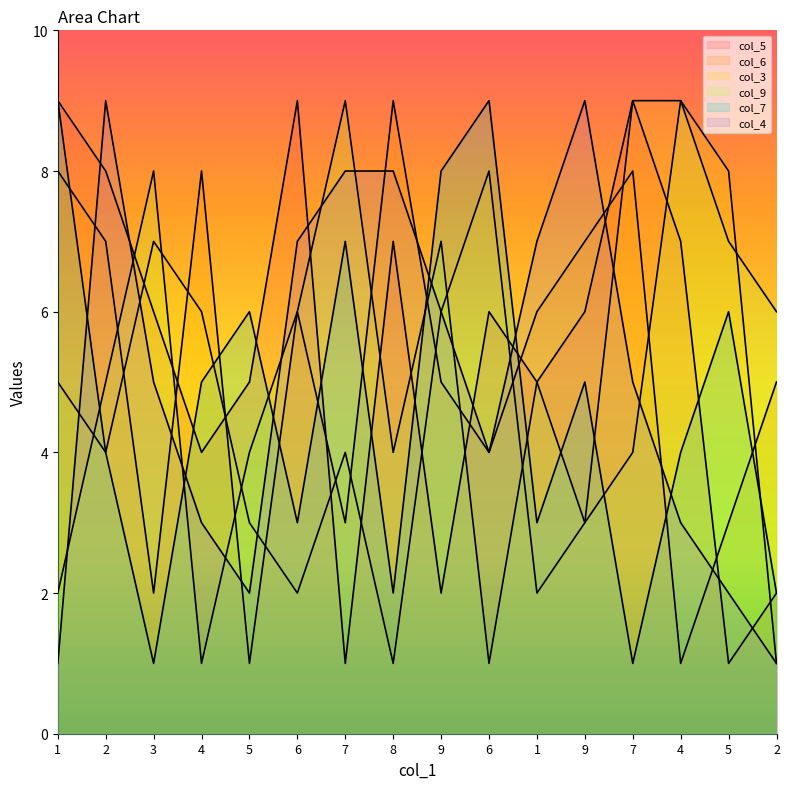

What is the total value across all series at 6?

33